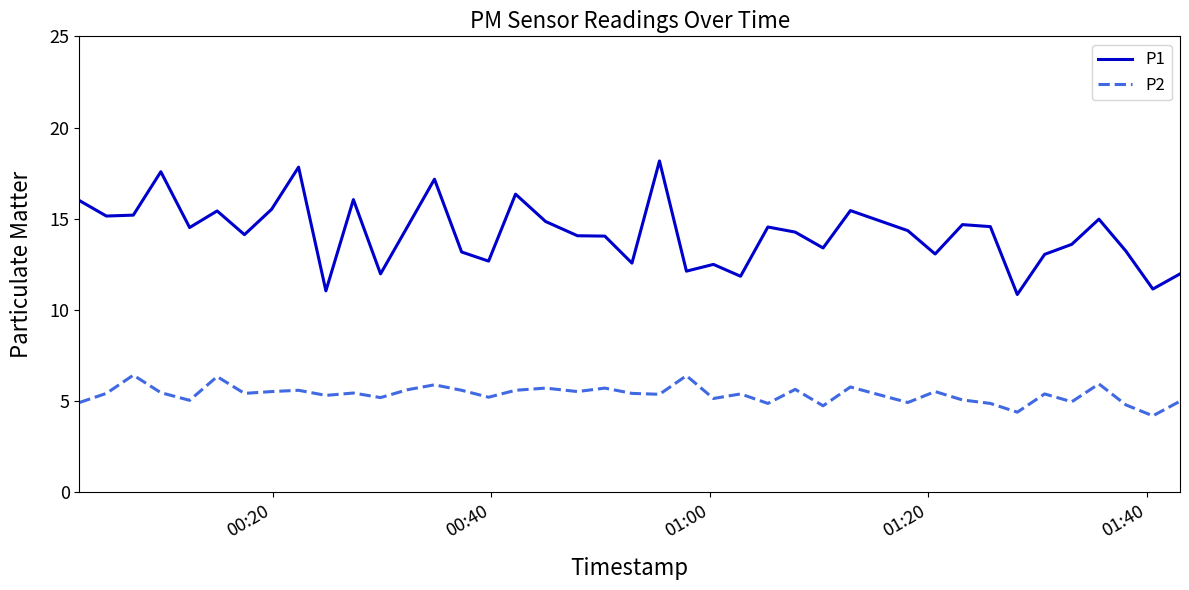

True or false: P1 and P2 intersect in this chart.

False